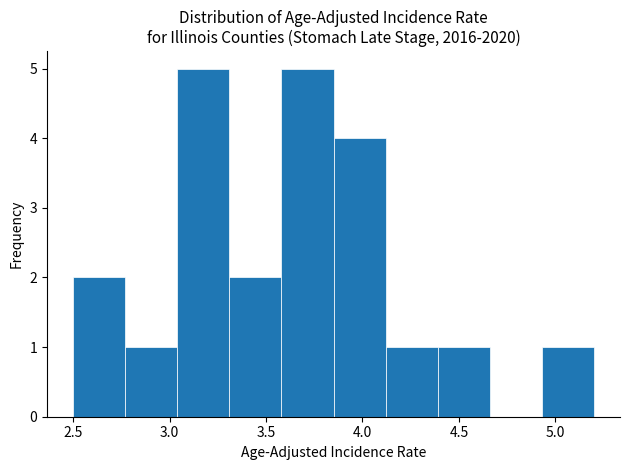

How tall is the bar that spans 4.12 to 4.39 on the x-axis? Neither the bar edges nor the heights are printed on the chart, so give them approximately, as read against the axes.

1